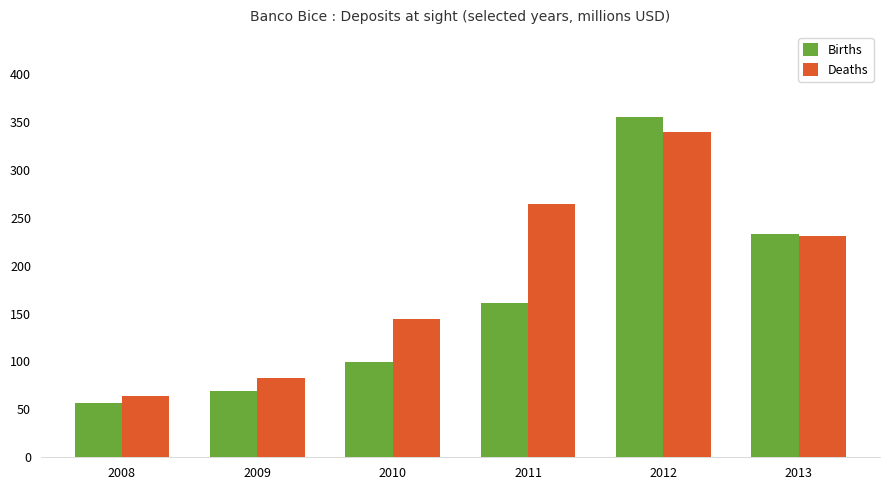

What are all the series names shown in the legend?

Births, Deaths